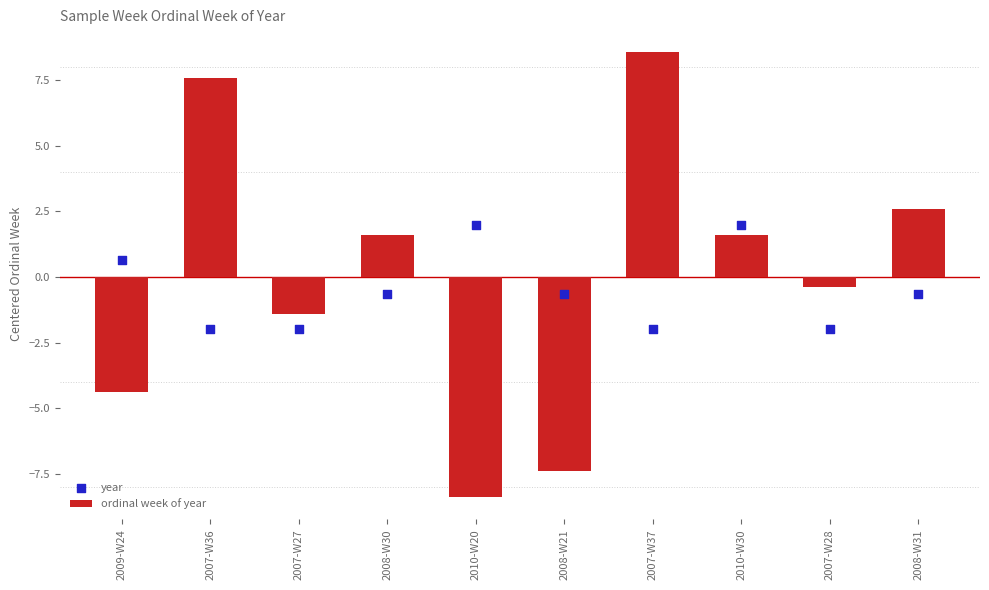

At how many categories does at least one series exceed 3?

2